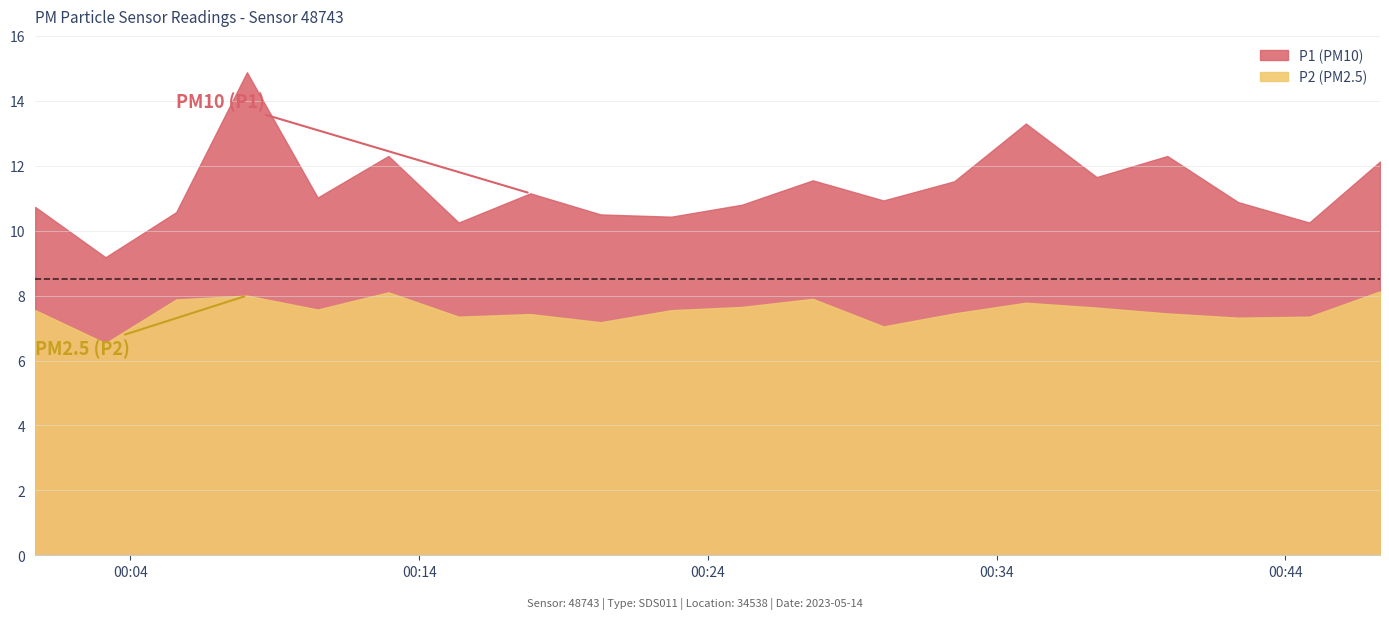

True or false: P1 and P2 cross at least once.

False